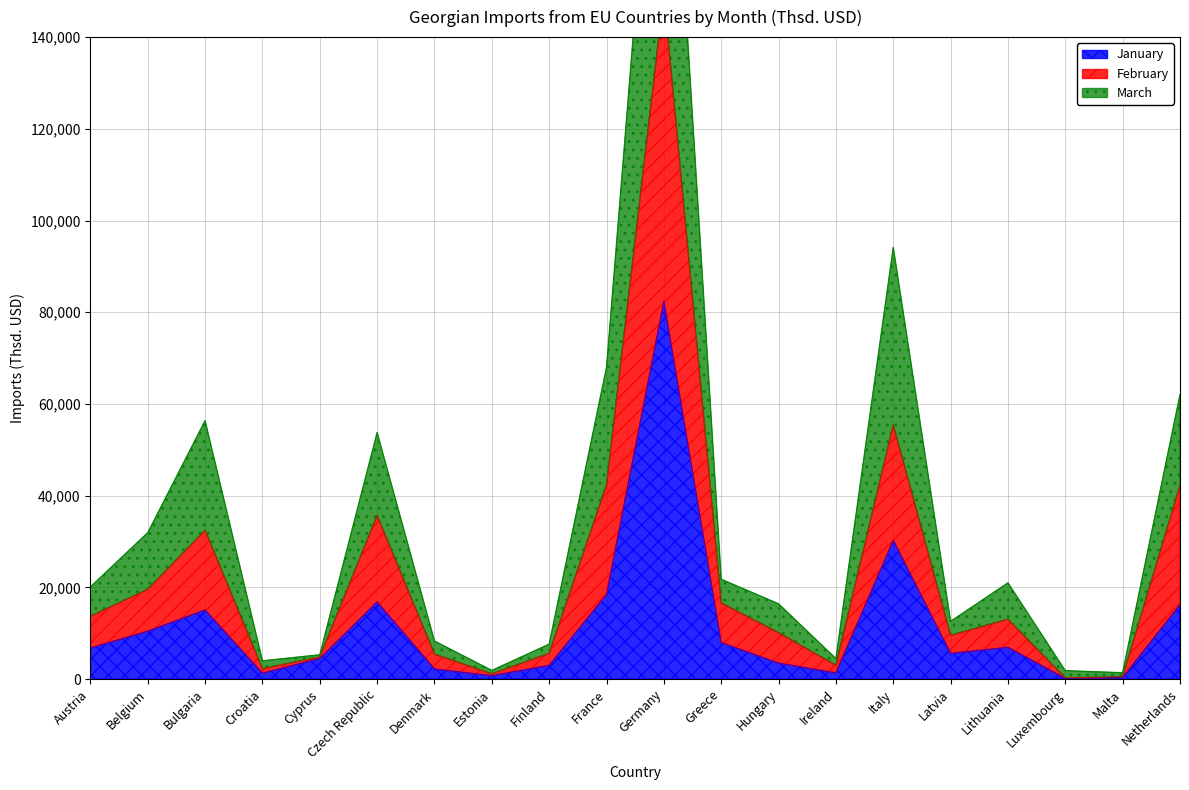

What is the value of the February point at the 17th from the left?

13047.3